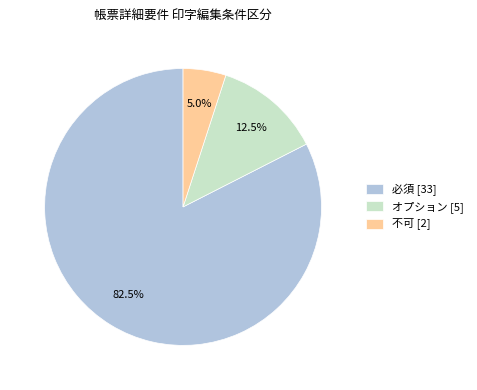

Is there a majority slice in this chart?

Yes